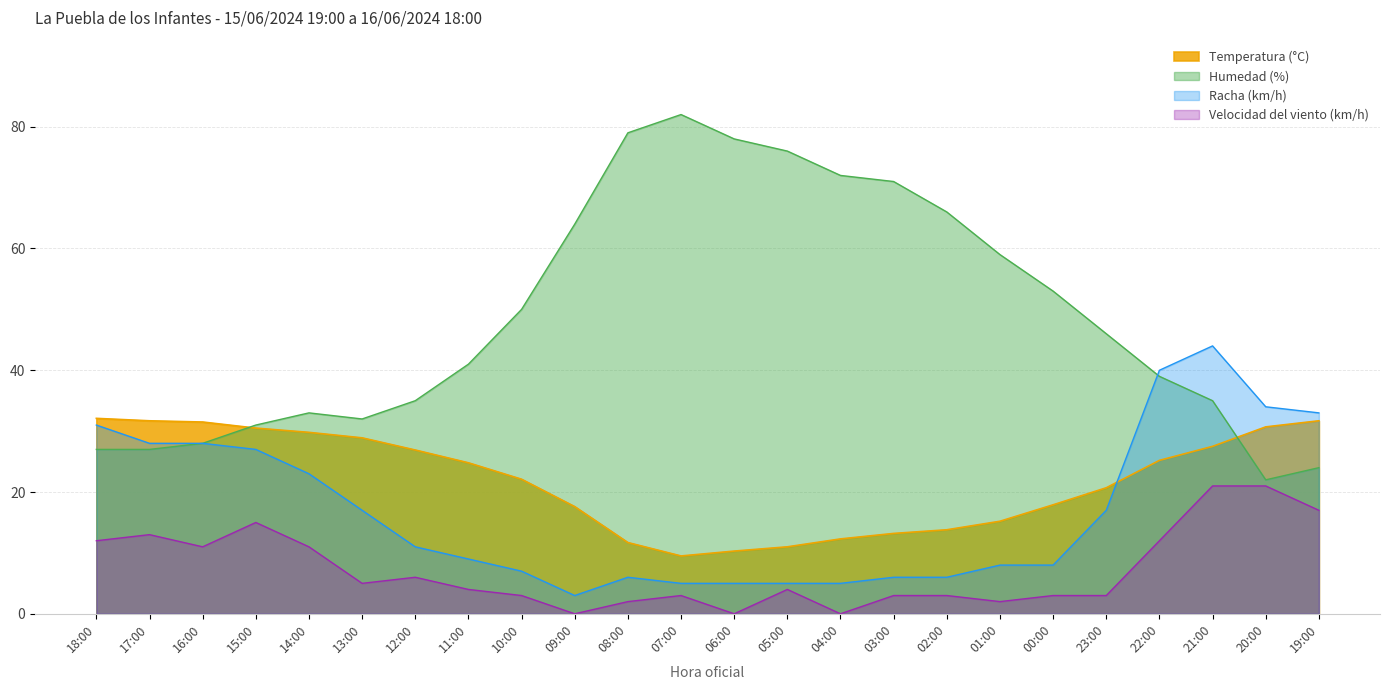

How many intersections are there between Temperatura (°C) and Racha (km/h)?

1